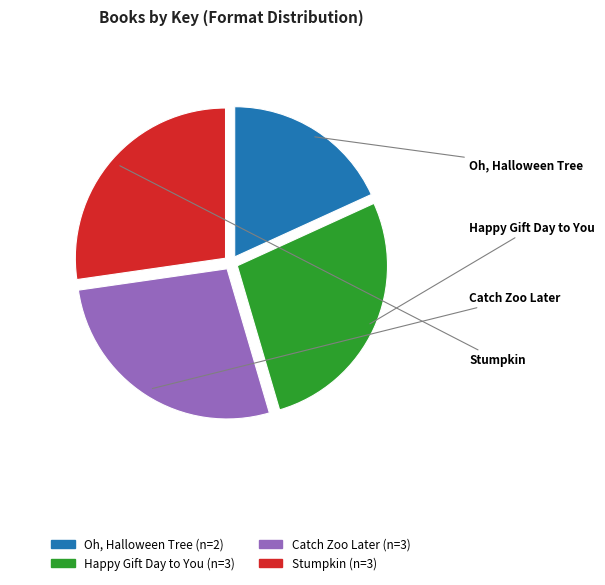

Count the number of slices in the pie.

4